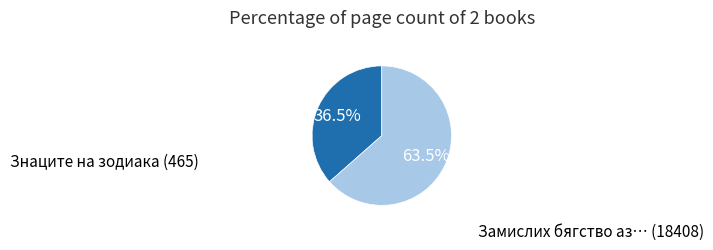

What percentage do Знаците на зодиака (465) and Замислих бягство аз… (18408) together represent?

100.0%